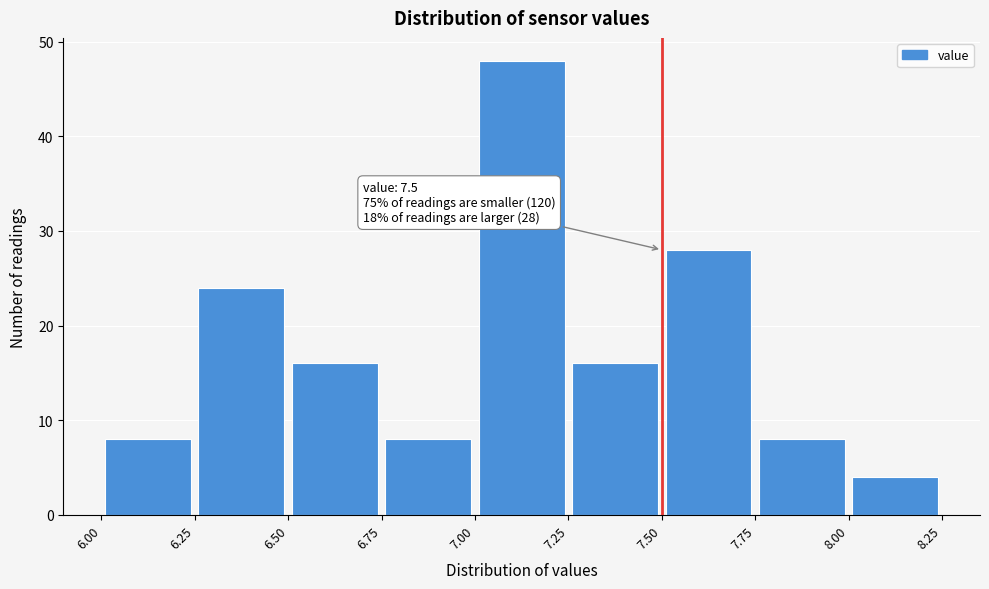

Which range on the x-axis has the tallest bar?

7.00 to 7.25